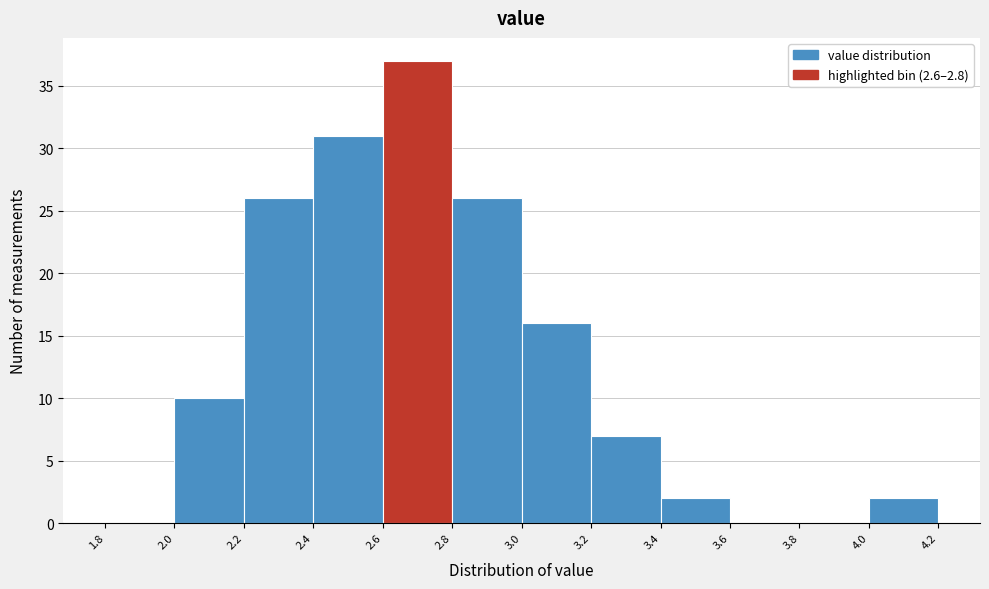

Which range on the x-axis has the tallest bar?

2.6 to 2.8